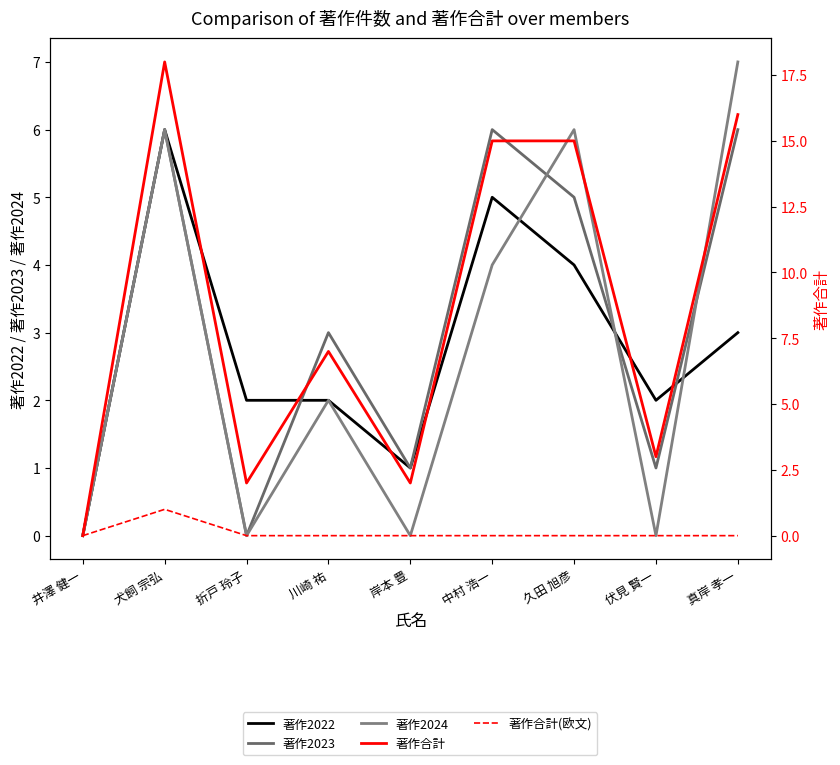

What position from the left is 川崎 祐?

4